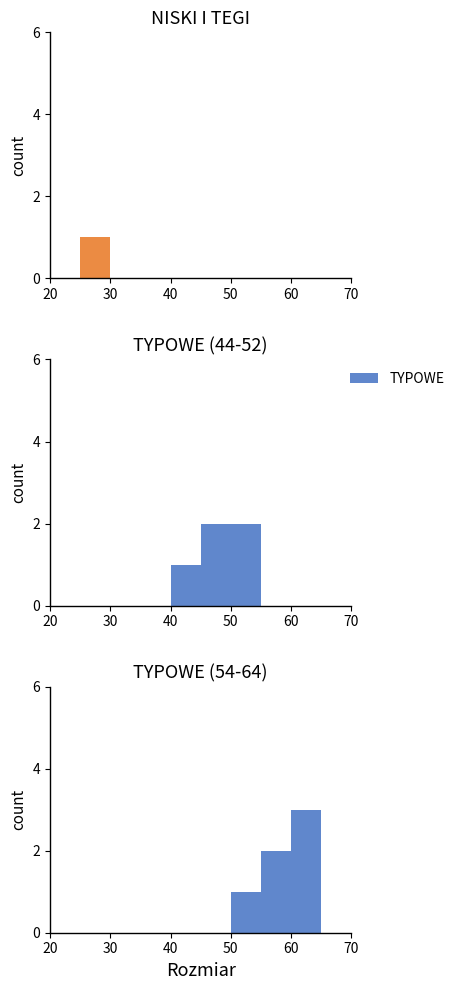

List the series in order of their peak value, highest first.

TYPOWE, NISKI I TEGI